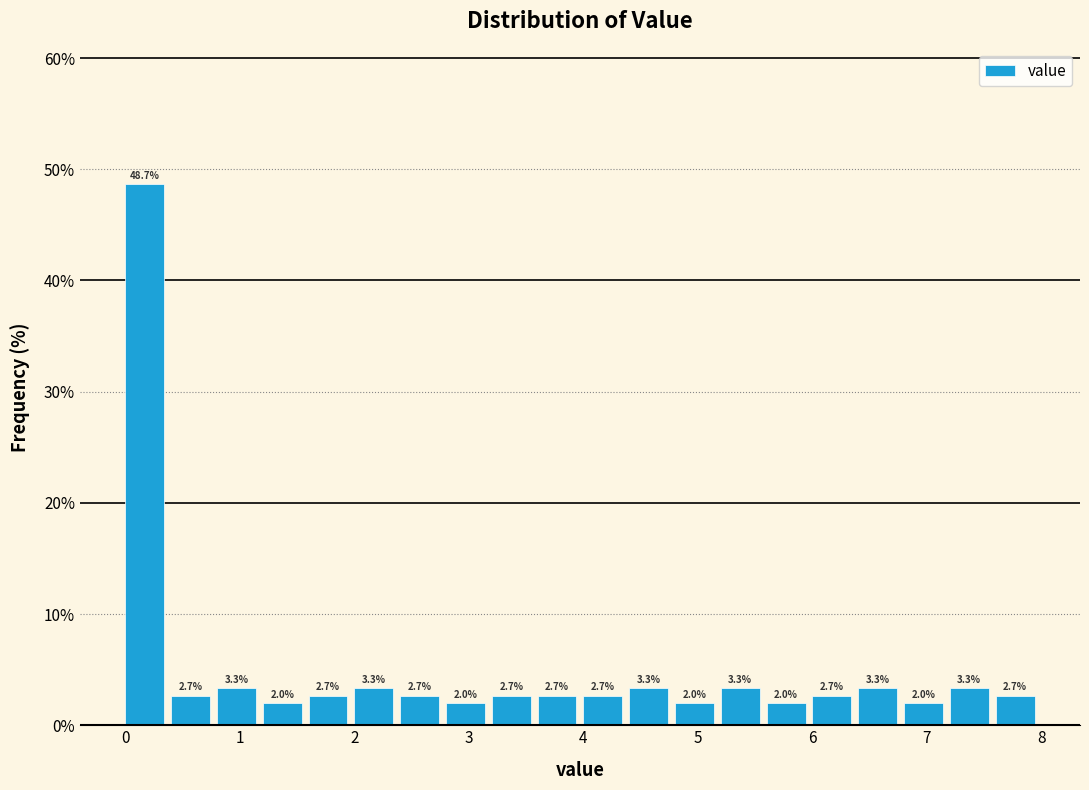

What is the height of the bar covering 3.2 to 3.6 on the x-axis?

2.7